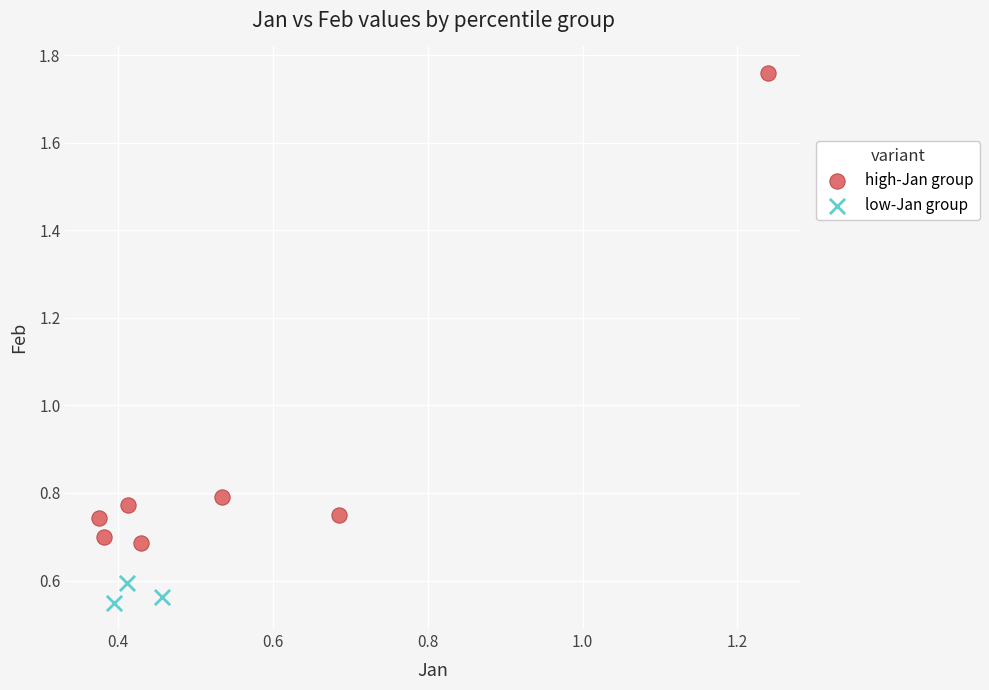

What are all the series names shown in the legend?

high-Jan group, low-Jan group